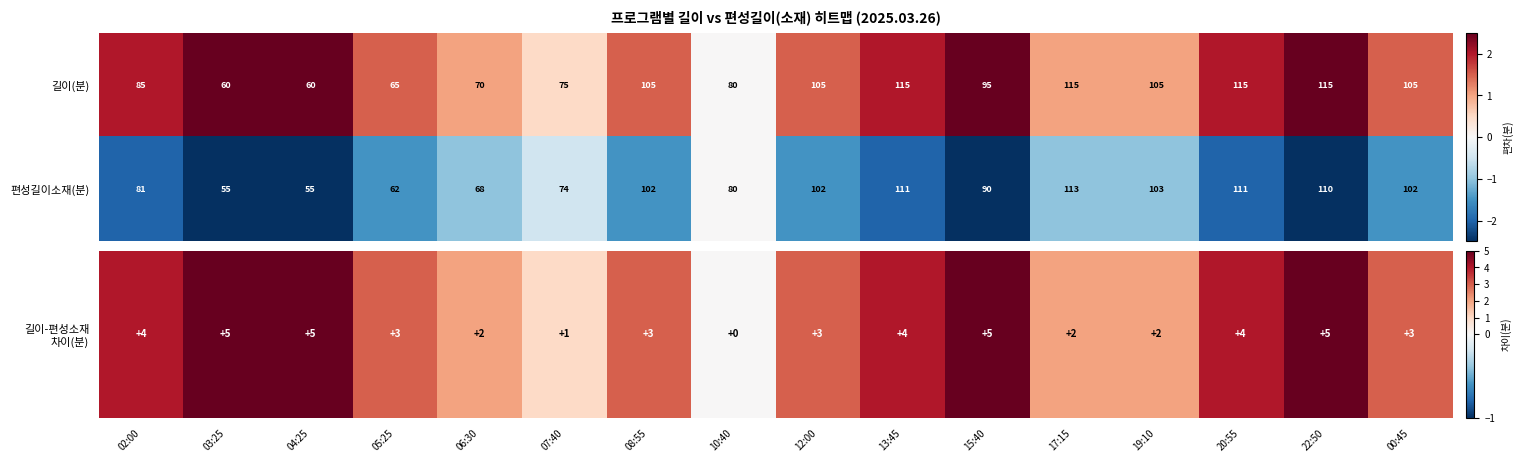

At 드림 하우스(6), list the series in order from largest to smallest.

길이(분), 편성길이소재(분)